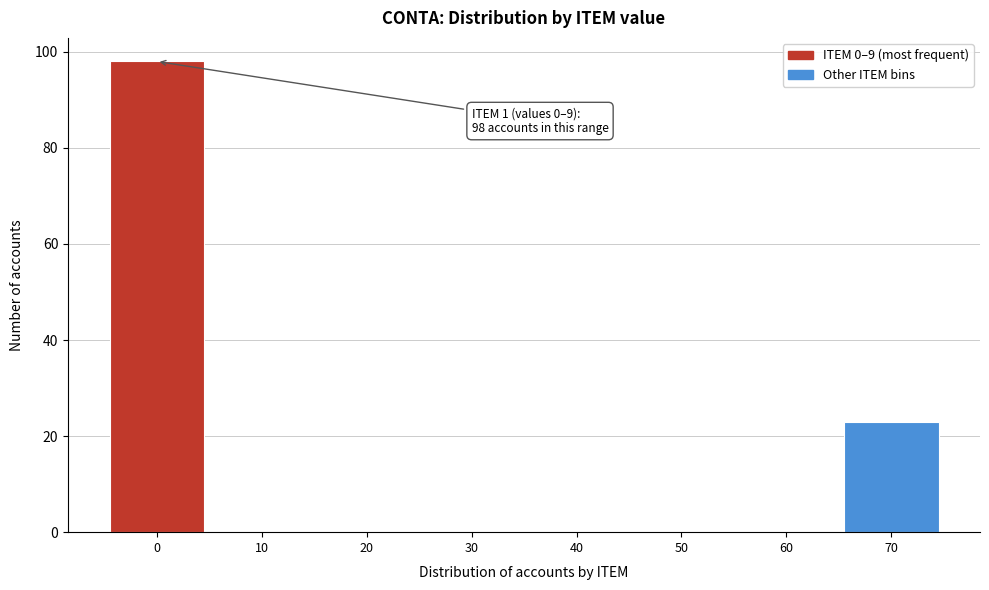

Reading left to right, transcribe all the data shown in this chart.

0=98	10=0	20=0	30=0	40=0	50=0	60=0	70=23